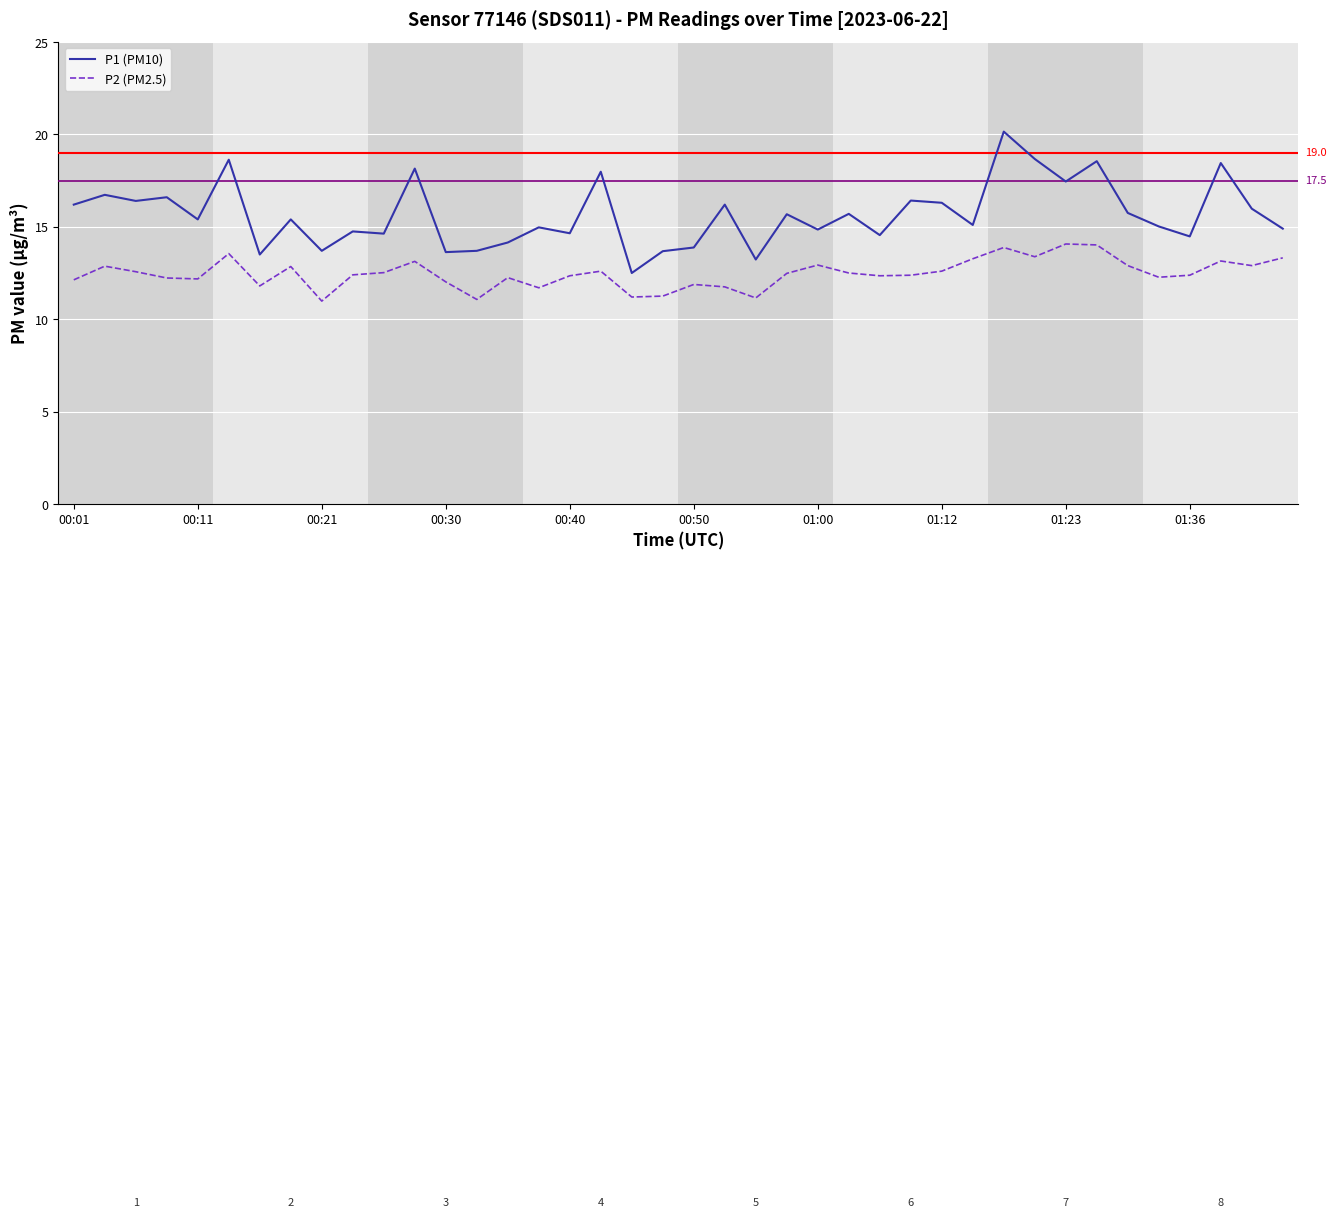

True or false: P1 (PM10) and P2 (PM2.5) cross at least once.

False